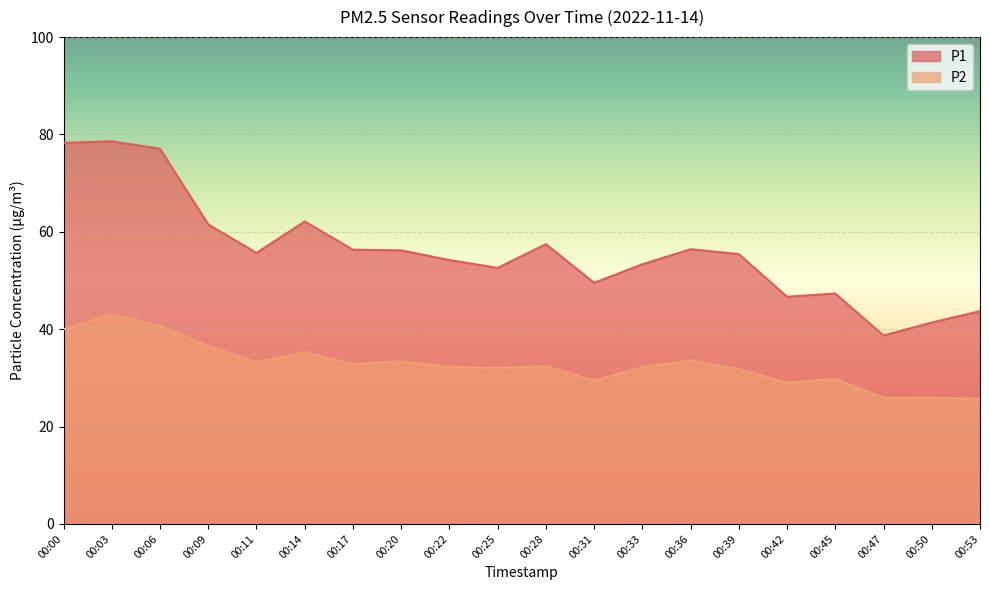

Rank the series by their maximum value, from highest to lowest.

P1, P2